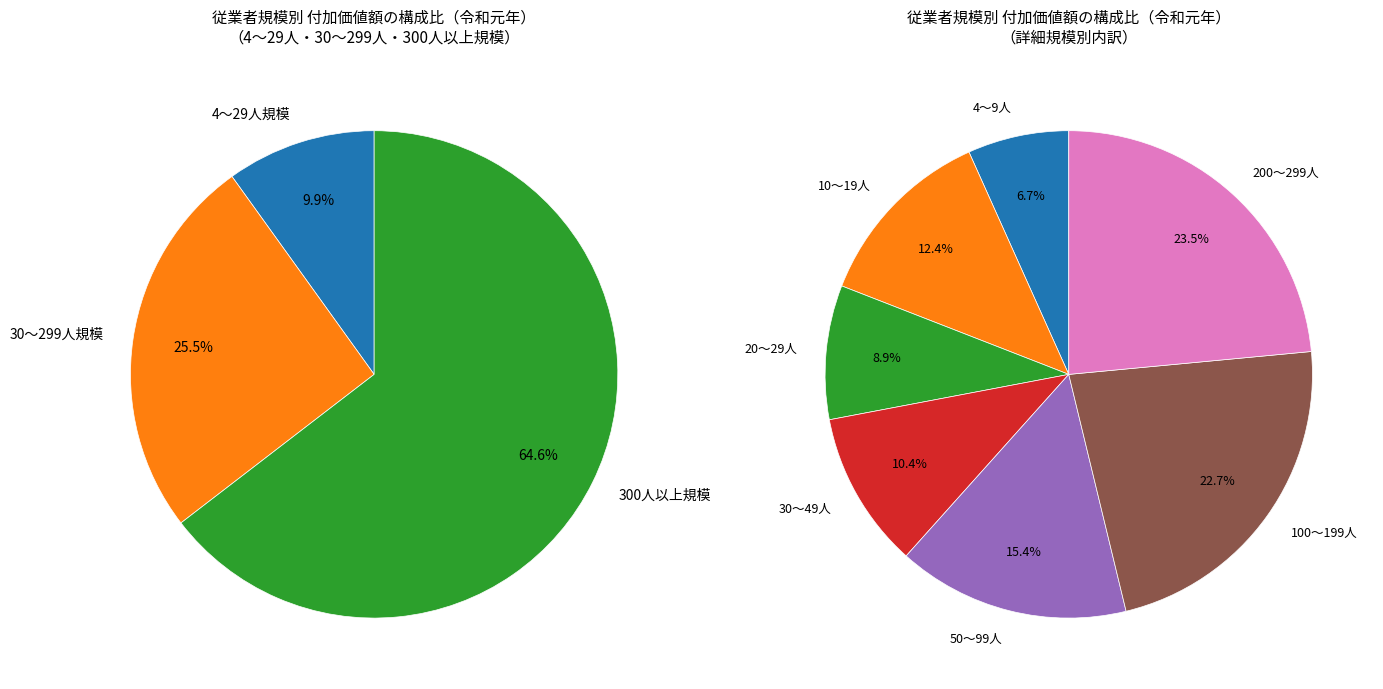

Which slice is the largest?

300人以上規模